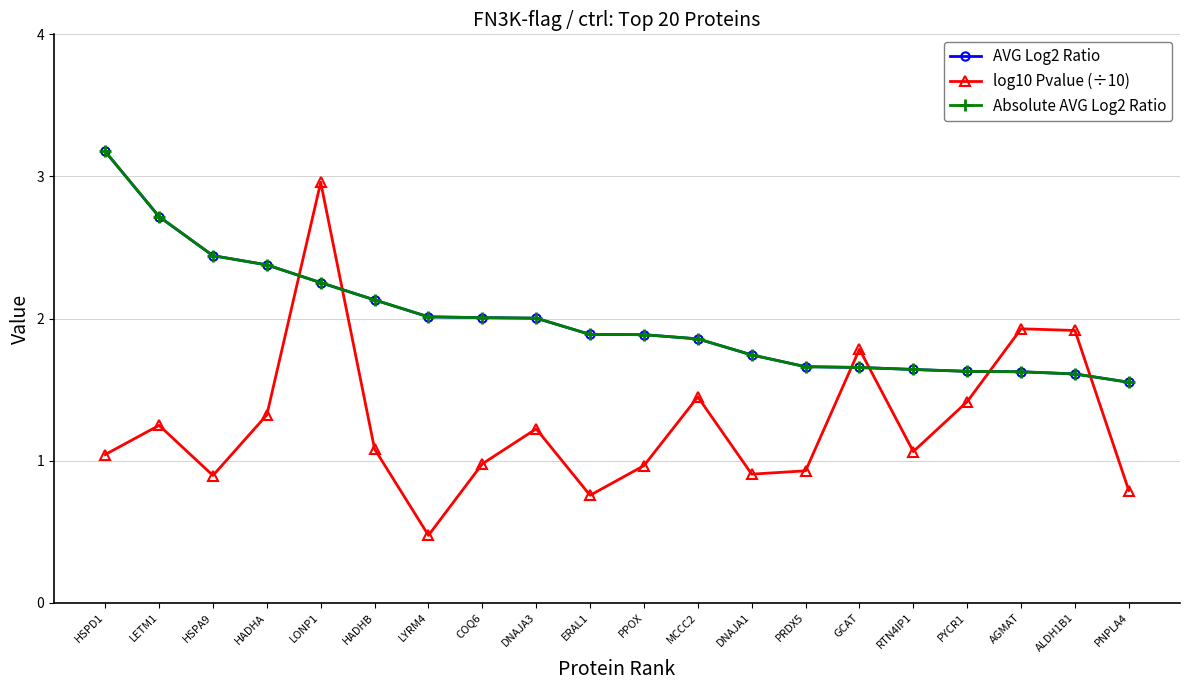

Which series changed the most between HADHA and GCAT?

AVG Log2 Ratio